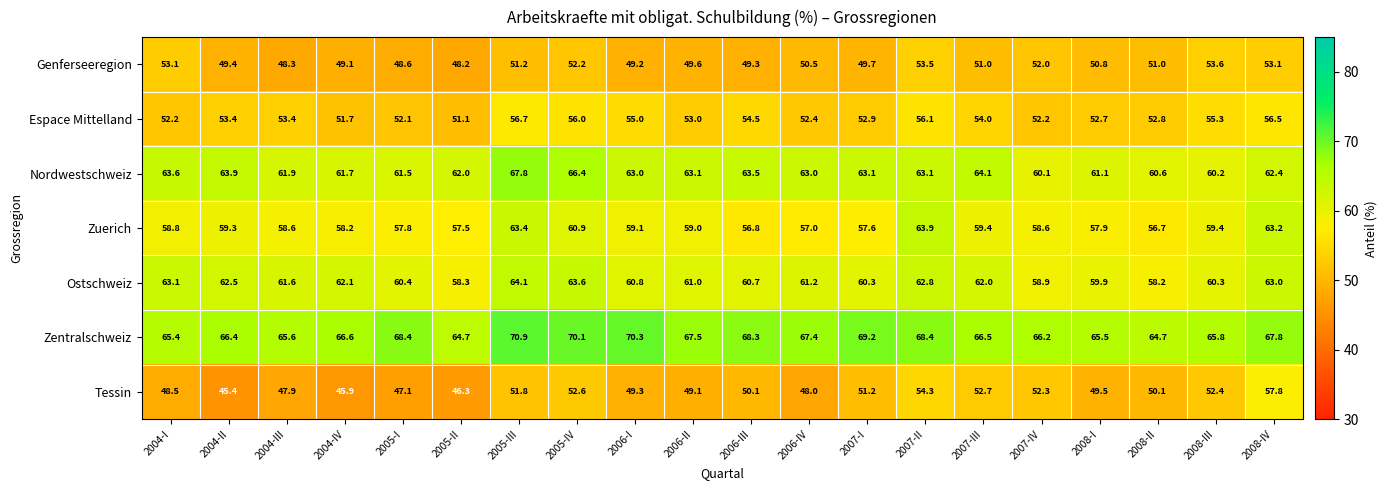

The value of Espace Mittelland at 2006-I is 55.0. True or false?

True